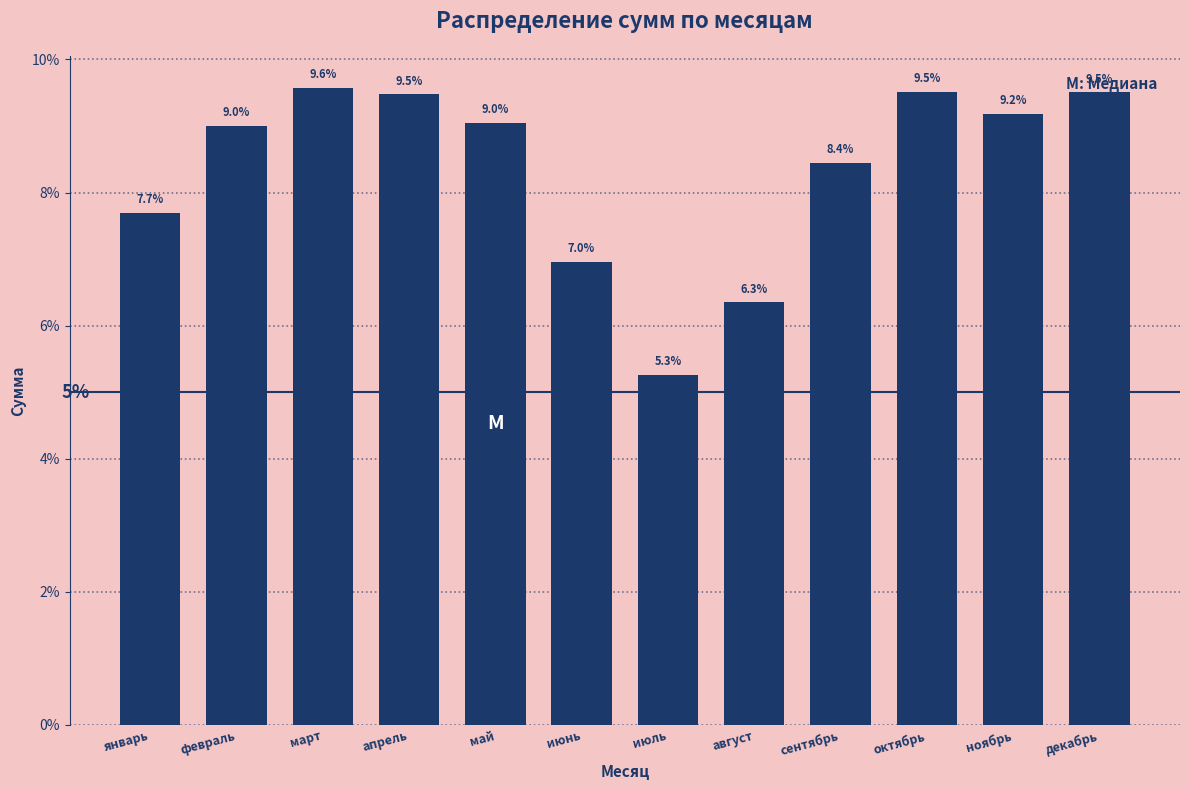

Reading left to right, transcribe all the data shown in this chart.

7.7	9.0	9.6	9.5	9.0	7.0	5.3	6.3	8.4	9.5	9.2	9.5